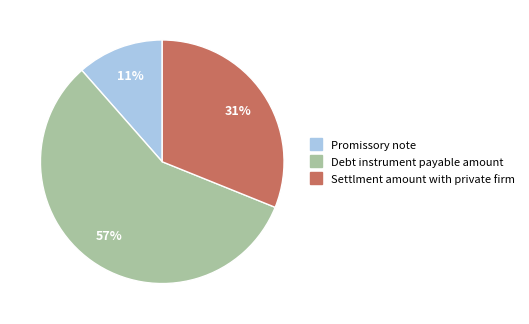

The Promissory note slice represents 11% of the pie. True or false?

True